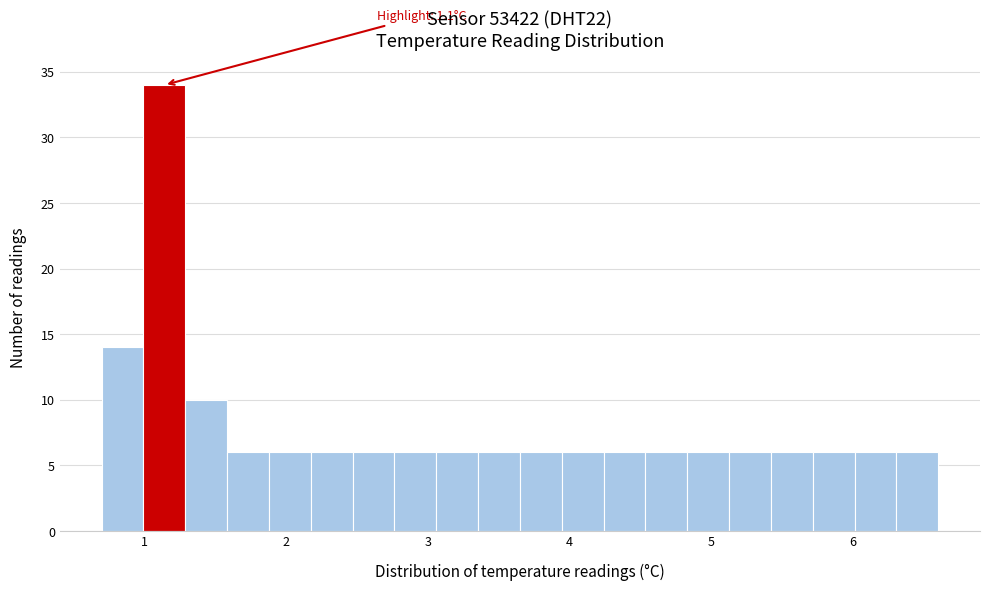

Read against the x-axis, roughly where is the centre of the tallest bar?

1.1